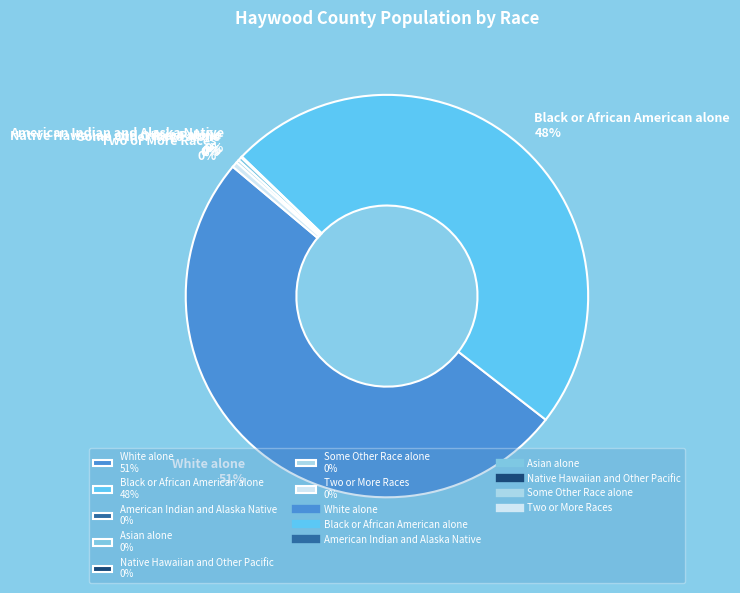

Between Two or More Races 0% and White alone 51%, which is larger?

White alone 51%